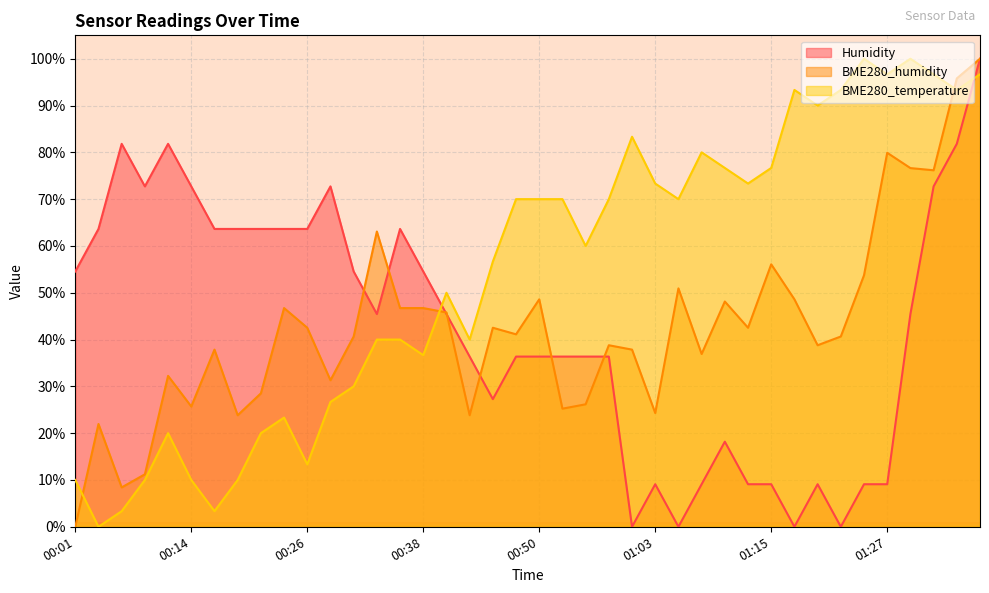

Is it true that BME280_temperature equals 49.3 at 01:03?

False